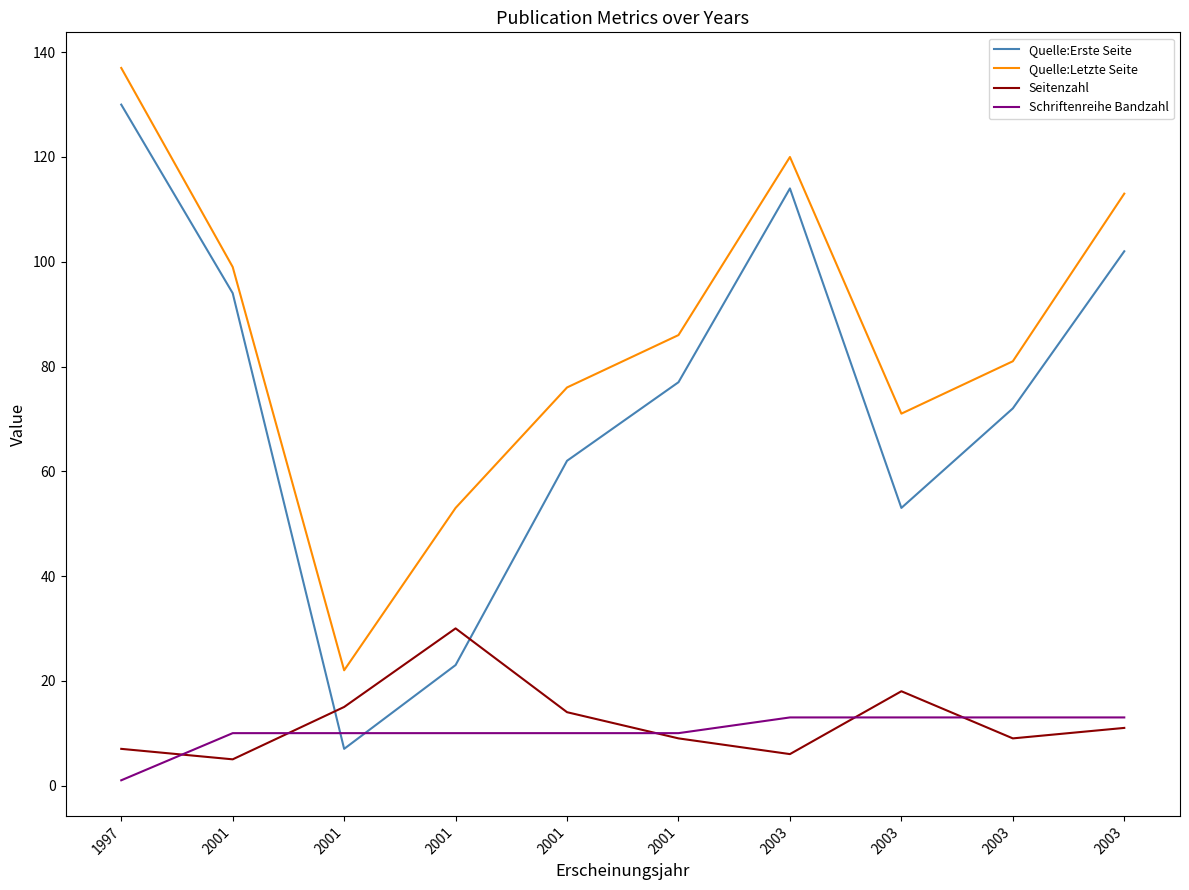

Is this an area chart (filled region under the line)?

No